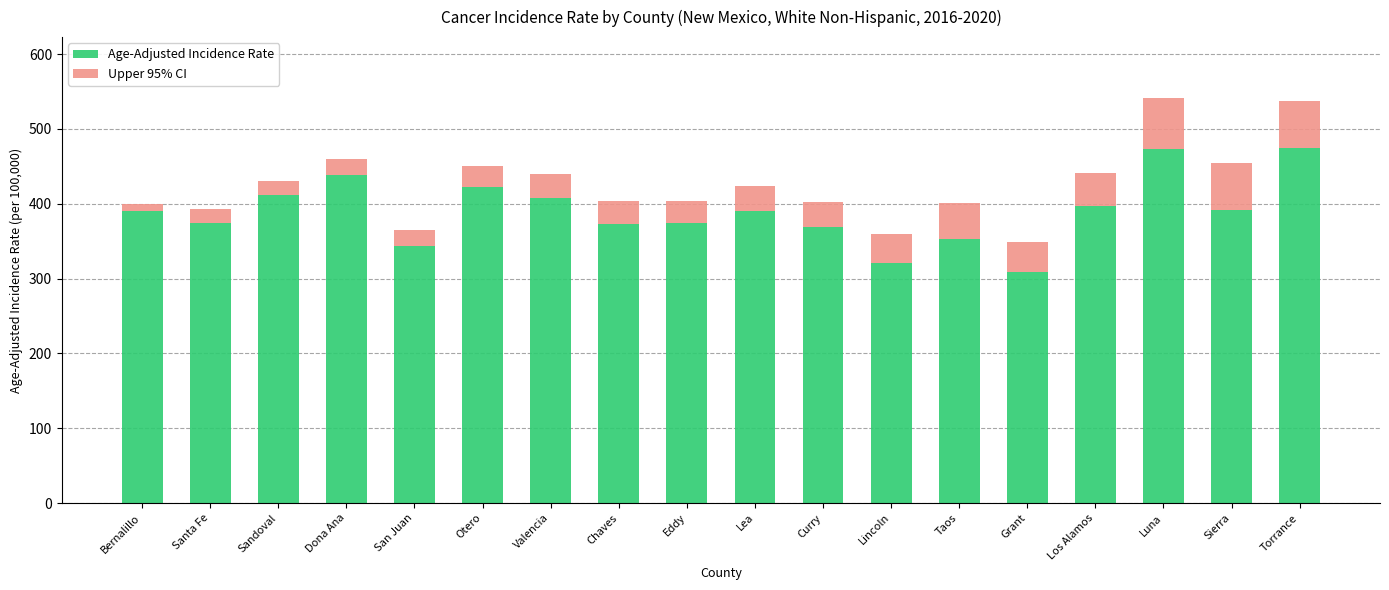

What is the total value across all series at Lea?

423.7